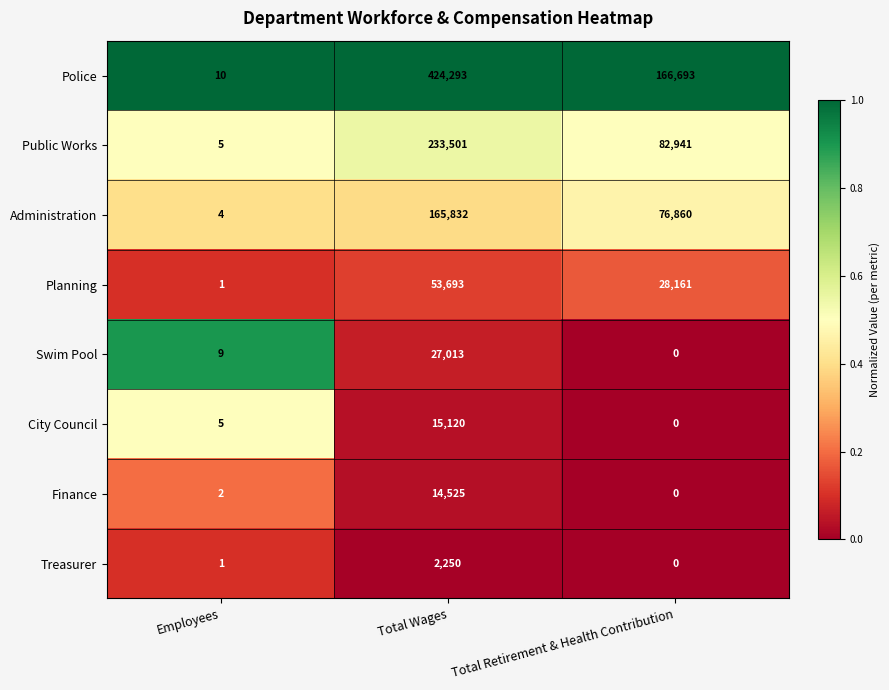

Reading left to right, extract all data points from this chart.

Police: 10	424293	166693
Public Works: 5	233501	82941
Administration: 4	165832	76860
Planning: 1	53693	28161
Swim Pool: 9	27013	0
City Council: 5	15120	0
Finance: 2	14525	0
Treasurer: 1	2250	0